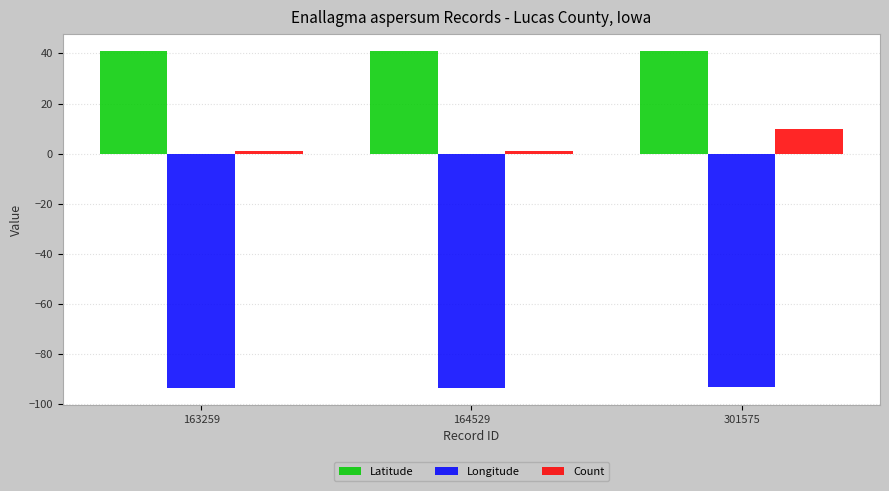

Which series has the largest total across all categories?

Latitude